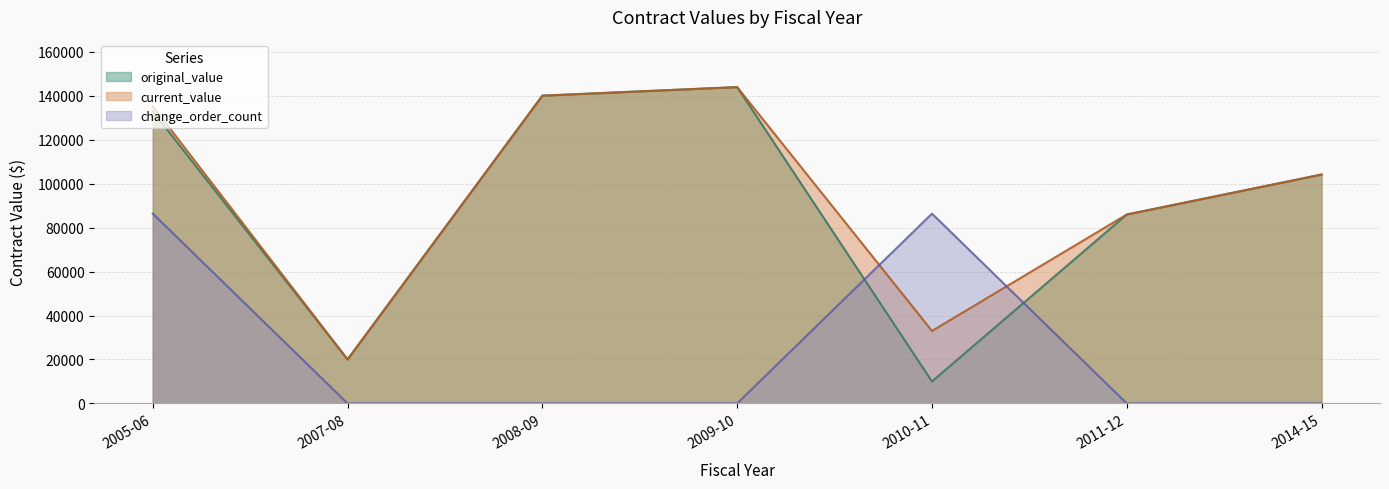

Between 2014-15 and 2005-06, which is larger?

2005-06